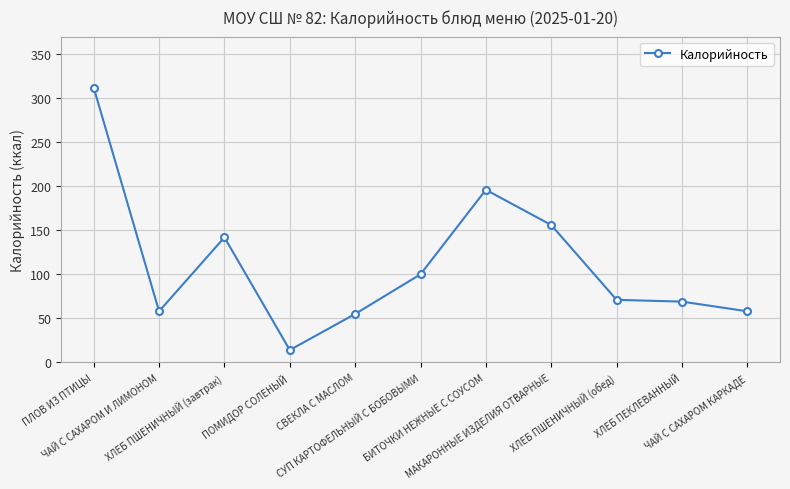

True or false: the data has more than 0 interior local peaks.

True